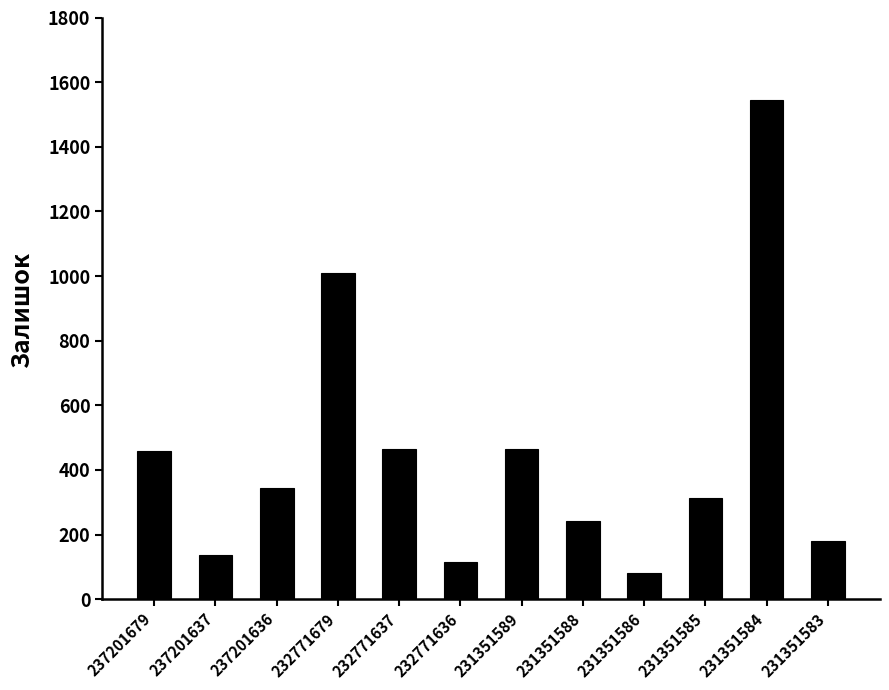

What is the difference between the maximum and second lowest values?

1431